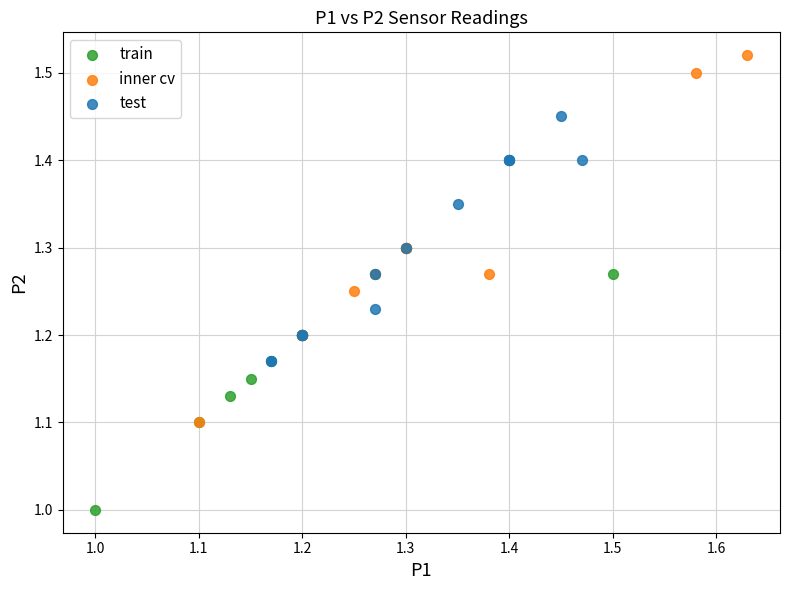

What are all the series names shown in the legend?

train, inner cv, test